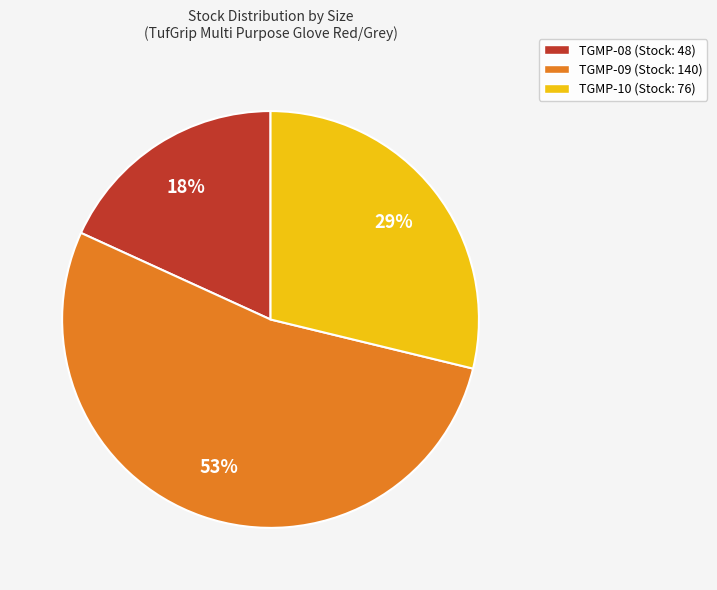

Count the number of slices in the pie.

3